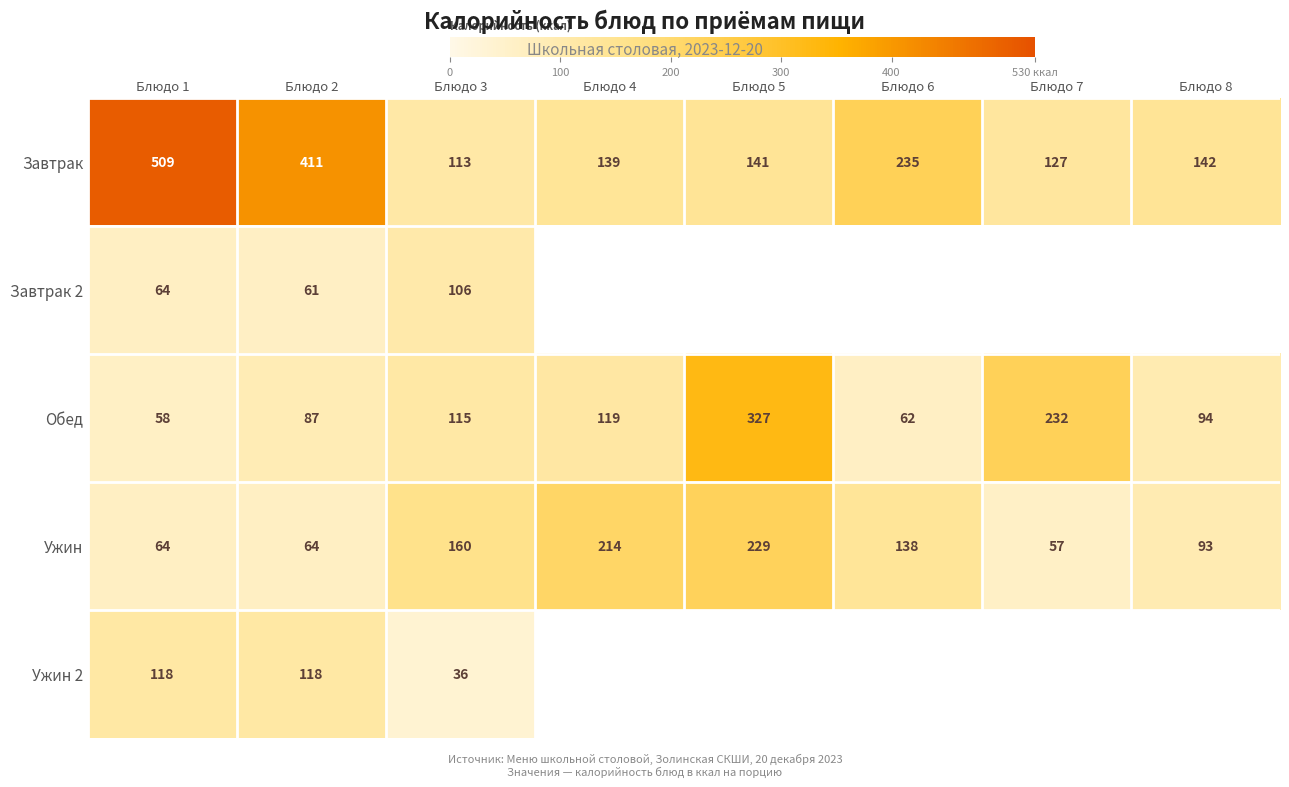

Where is Завтрак nearest to the value 311?

Блюдо 6